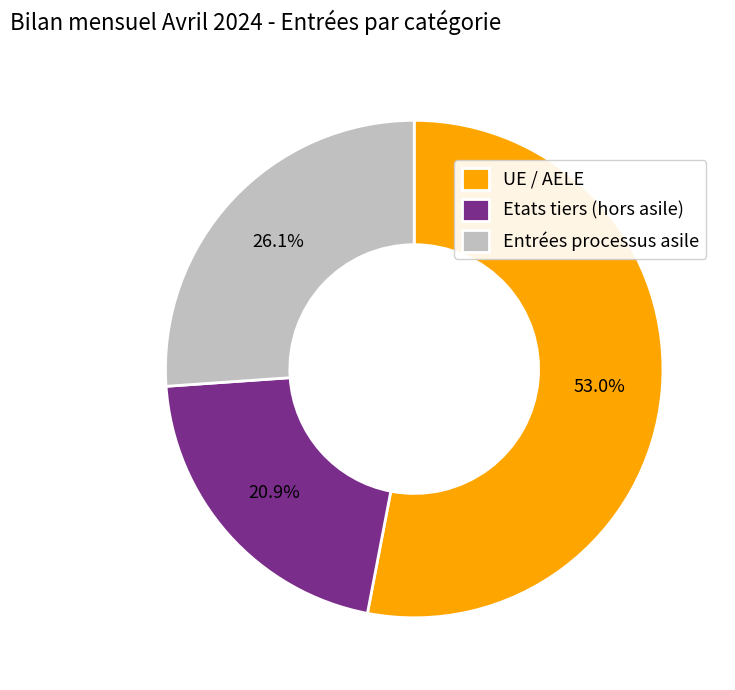

Rank the categories by value from highest to lowest.

UE / AELE, Entrées processus asile, Etats tiers (hors asile)